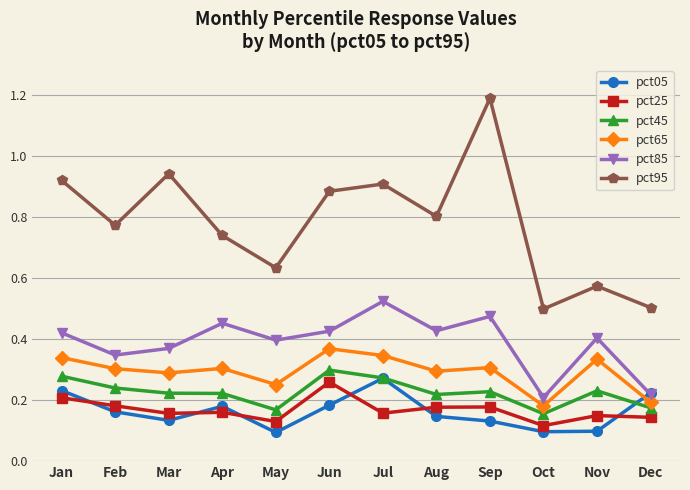

The pct45 series shows 0.2 at Feb. True or false?

True